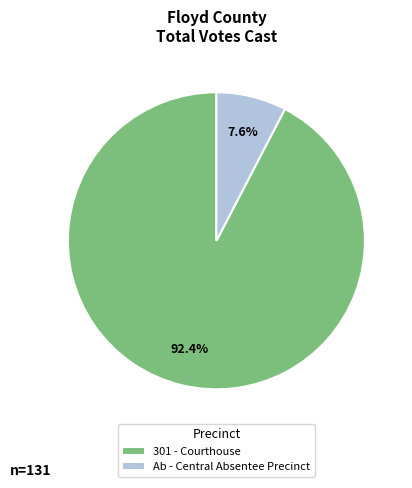

Which has a higher value, Ab - Central Absentee Precinct or 301 - Courthouse?

301 - Courthouse